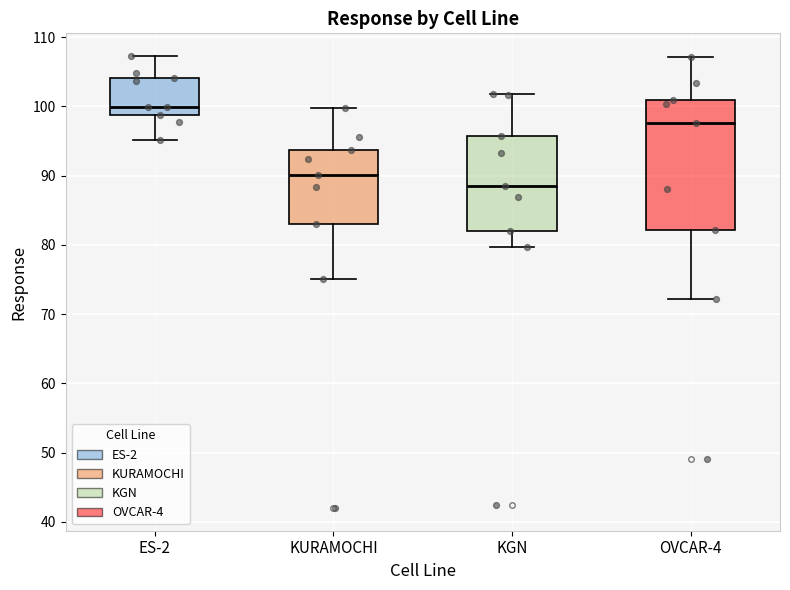

Which box's median line is the lowest?

KGN